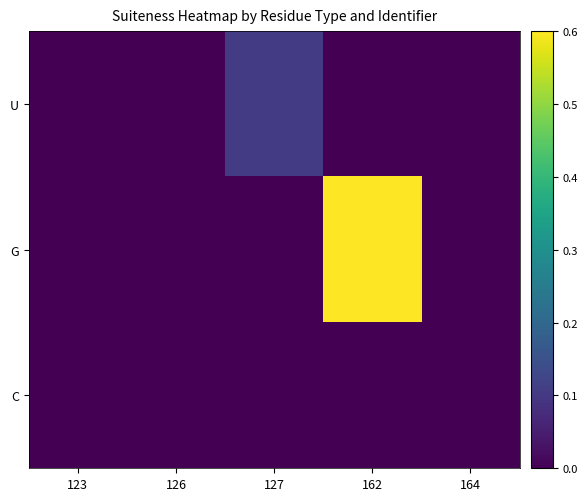

What is the total value across all series at 162?

0.6